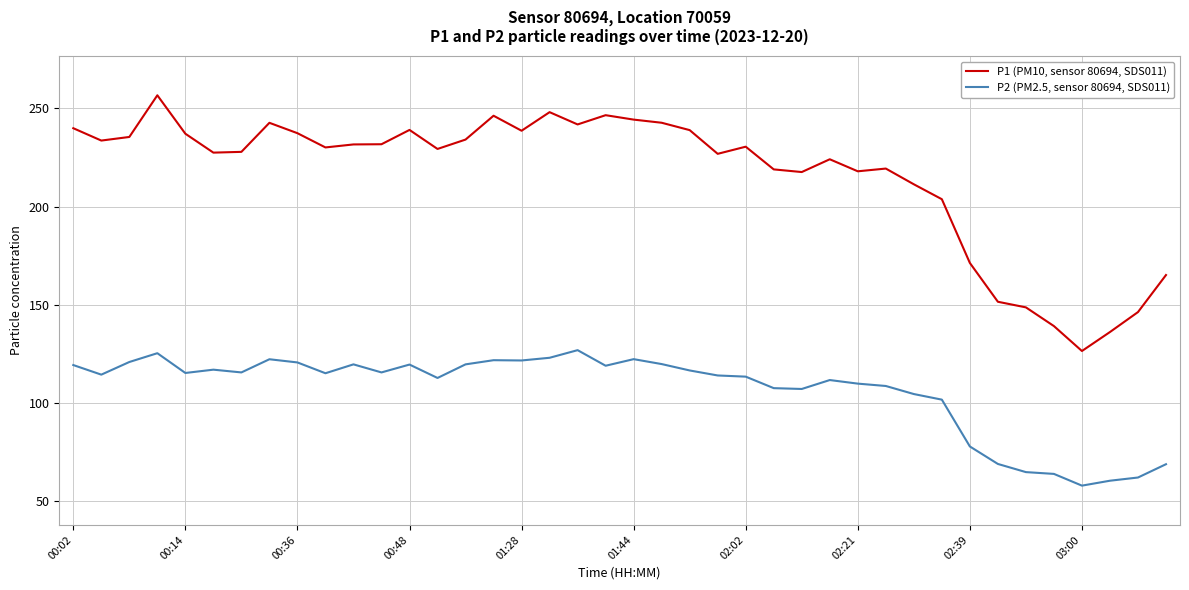

What is the highest value of the P1 (PM10, sensor 80694, SDS011) series?

256.6